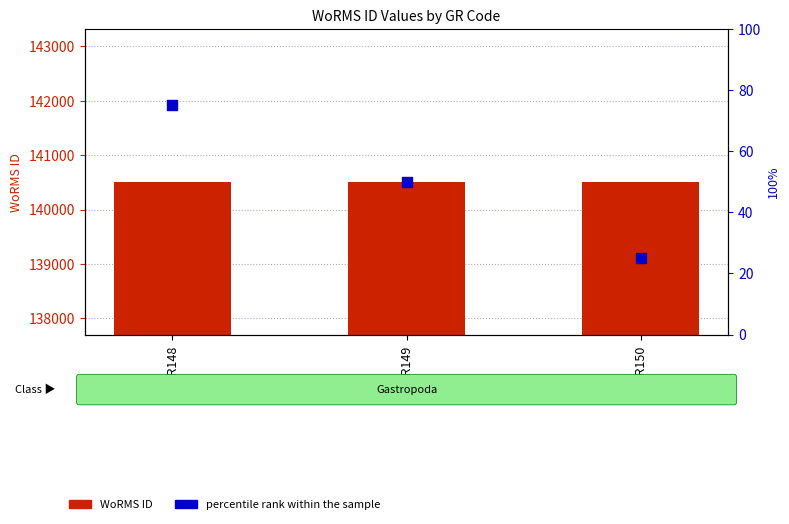

What is the total value across all series at EMR148?

140585